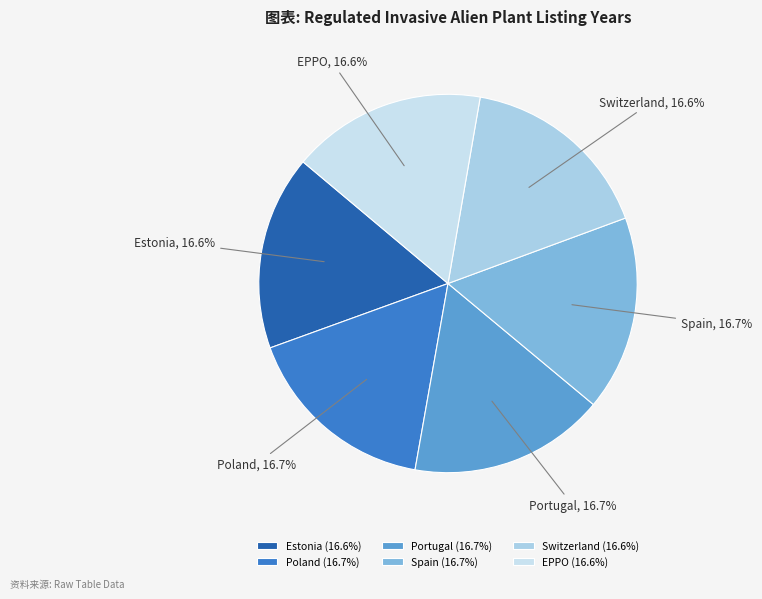

How many segments does this pie chart have?

6